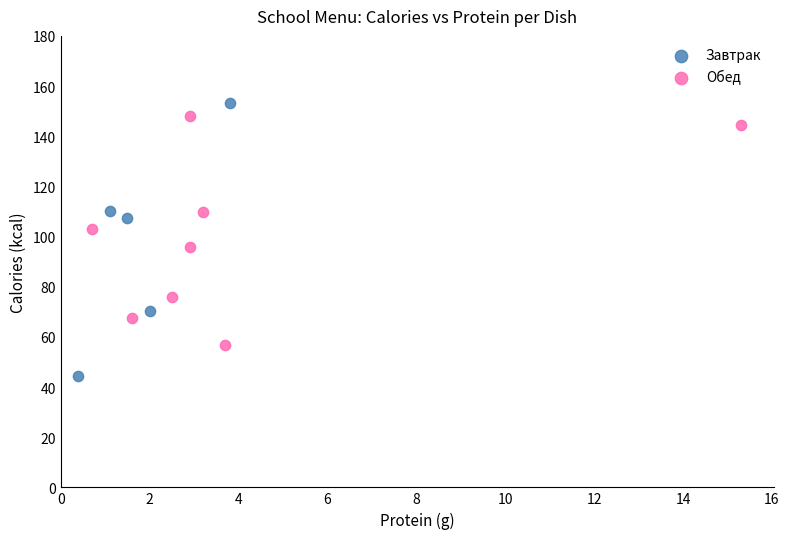

Which series has the largest Y range (max minus min)?

Завтрак